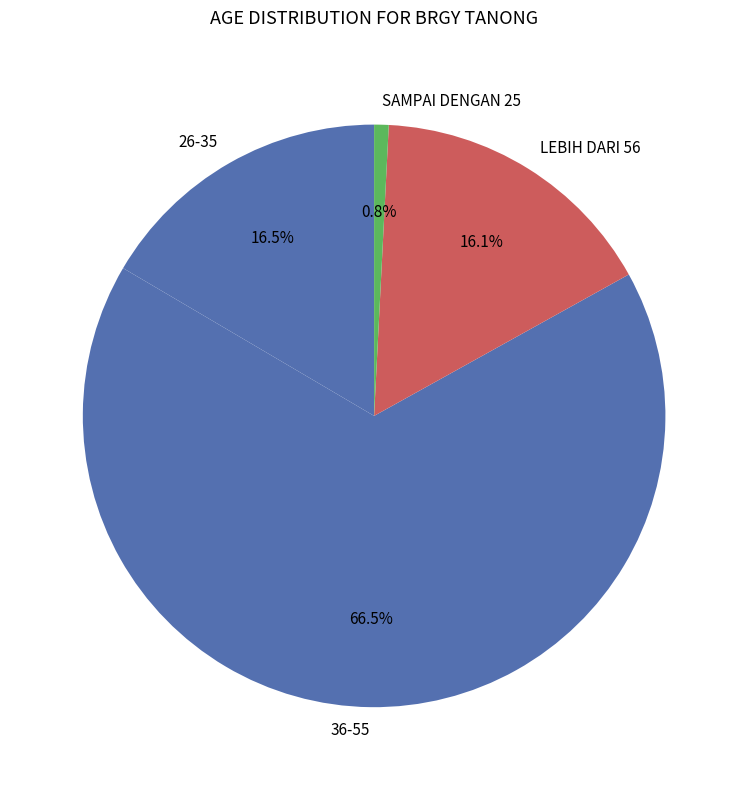

Between SAMPAI DENGAN 25 and LEBIH DARI 56, which is larger?

LEBIH DARI 56